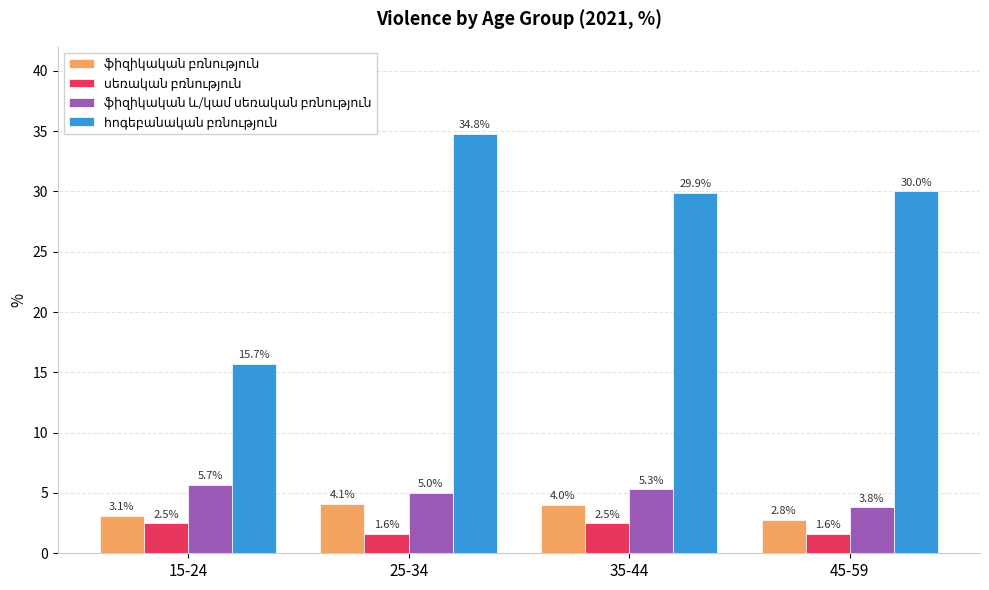

What is the lowest value of the ֆիզիկական բռնություն series?

2.8